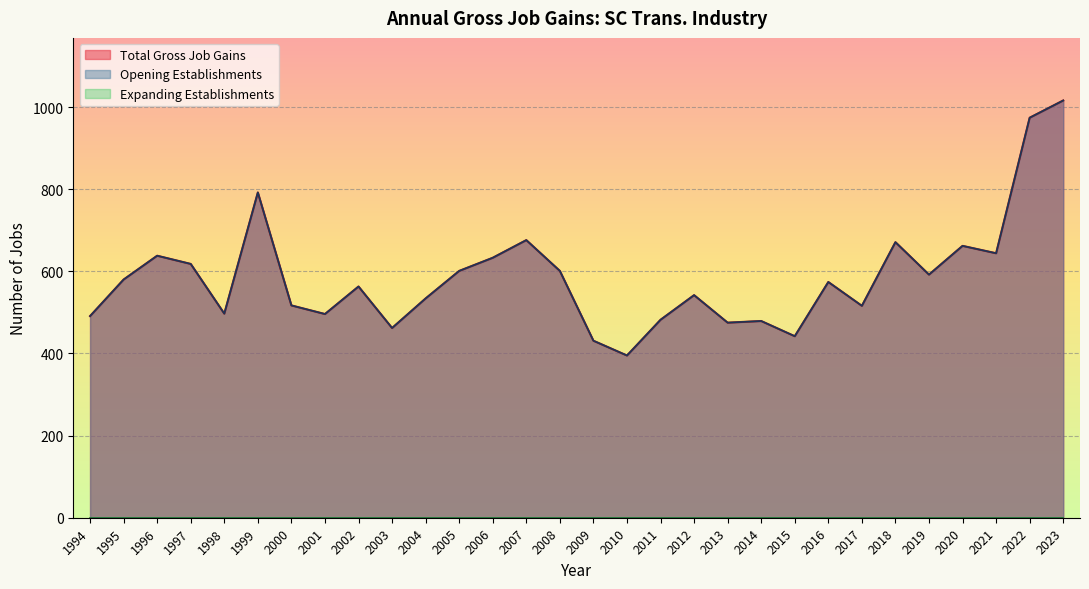

Does the chart display data point markers on the line(s)?

No